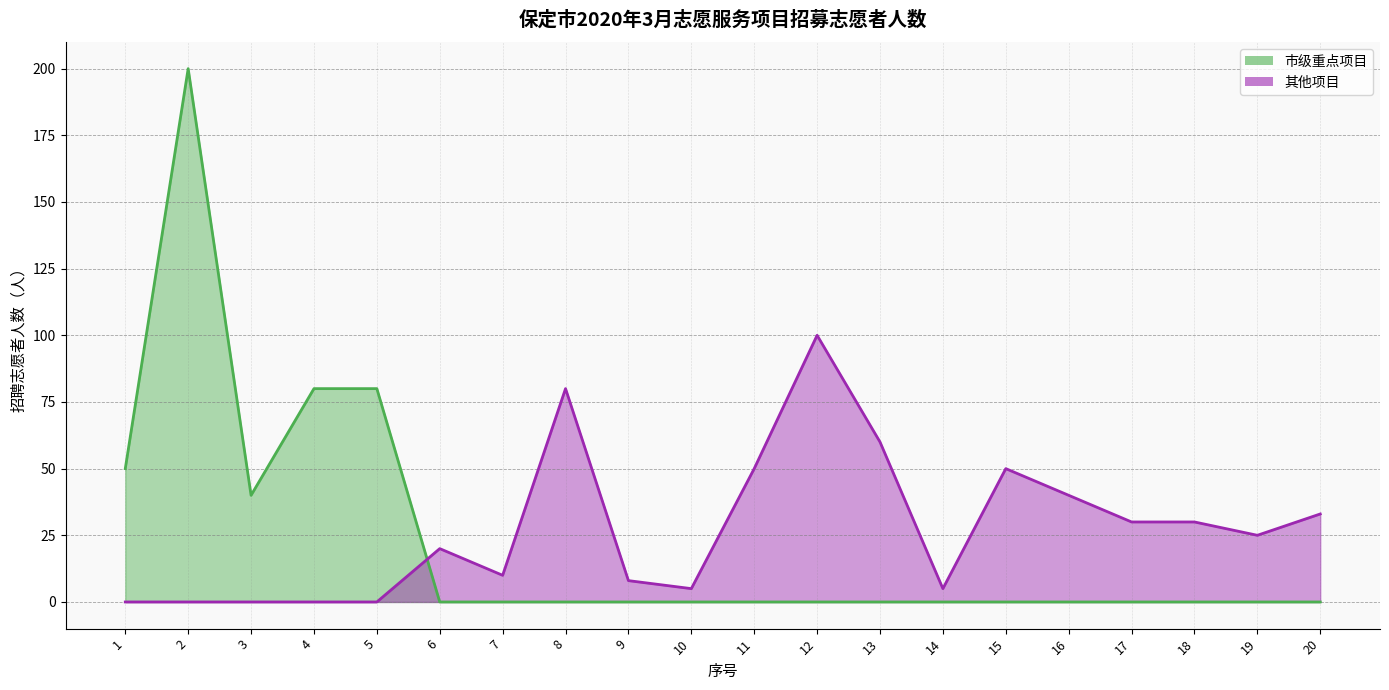

In 其他项目, how many points are lower than both neighbors (excluding endpoints)?

4